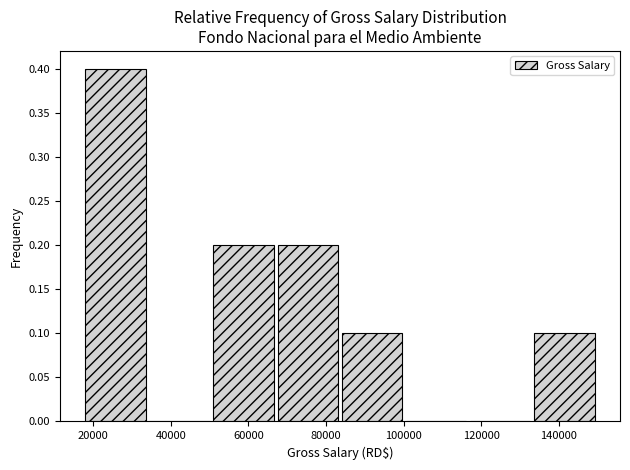

Reading left to right, list every bar in this chart as the range it spans on the x-axis followed by its height. Neither the bar edges nor the heights are printed on the chart, so give them approximately, as read against the axes.

18000 to 34500: 0.4
34500 to 51000: 0
51000 to 67500: 0.2
67500 to 84000: 0.2
84000 to 100500: 0.1
100500 to 117000: 0
117000 to 133500: 0
133500 to 150000: 0.1